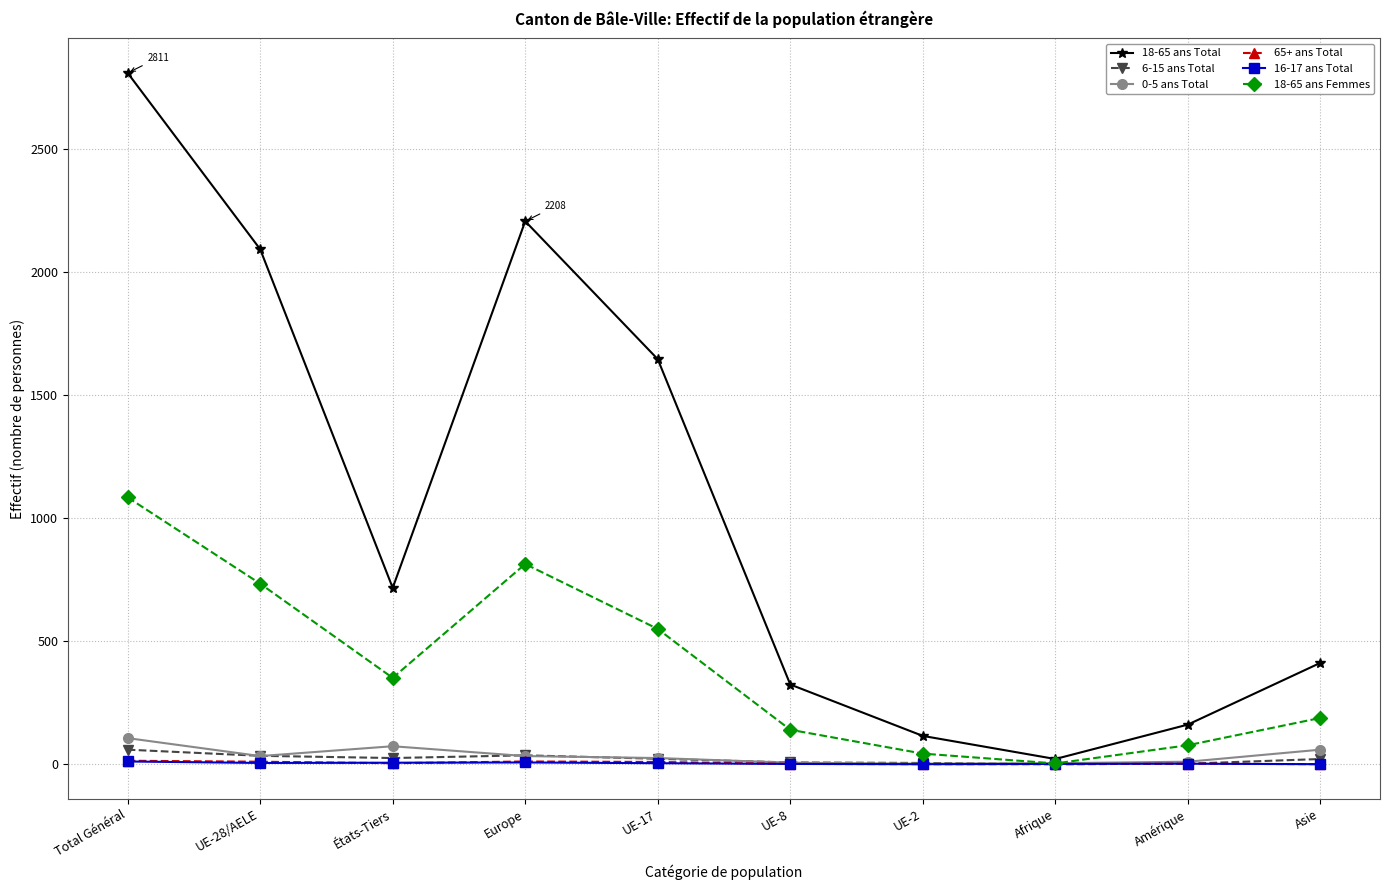

At which category does 18-65 ans Total reach its first local valley?

États-Tiers